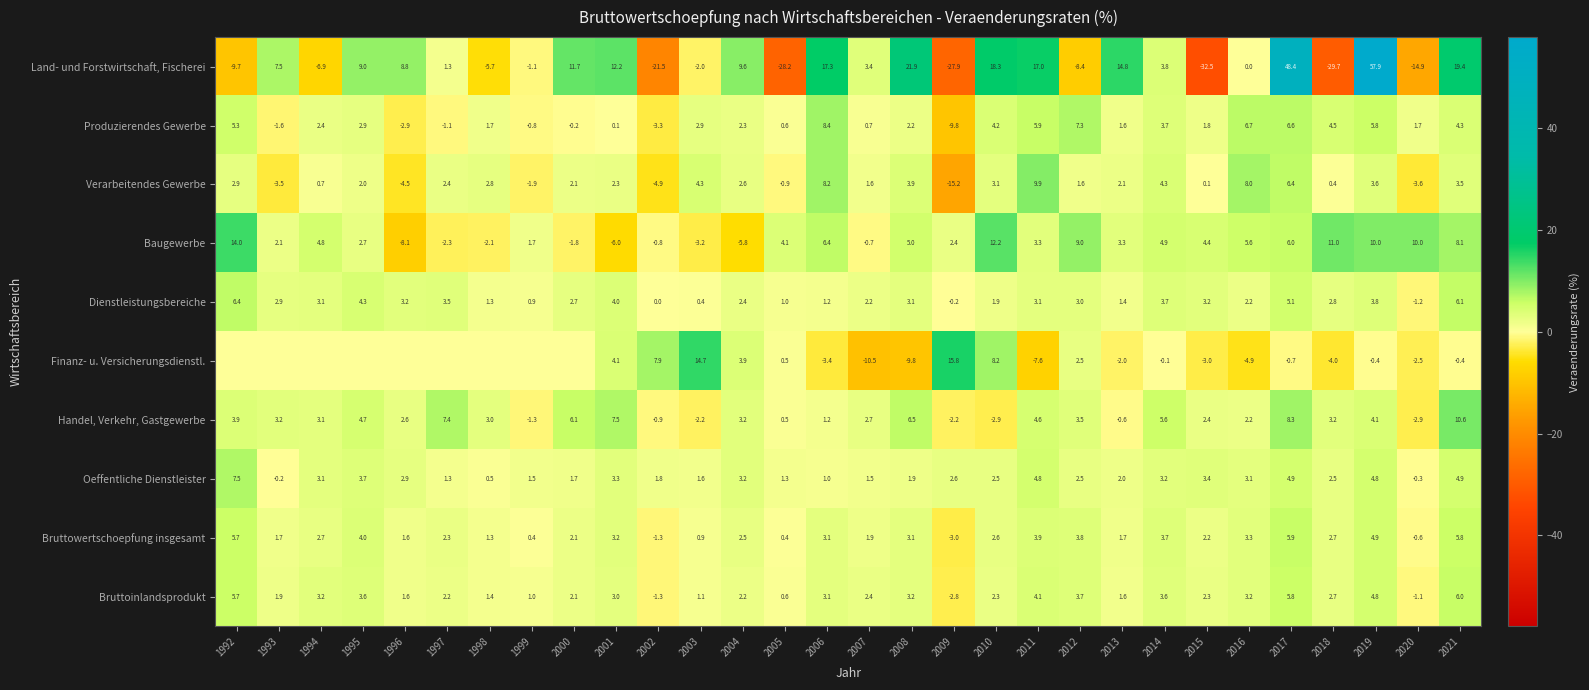

What is the total value across all series at 2010?

52.4